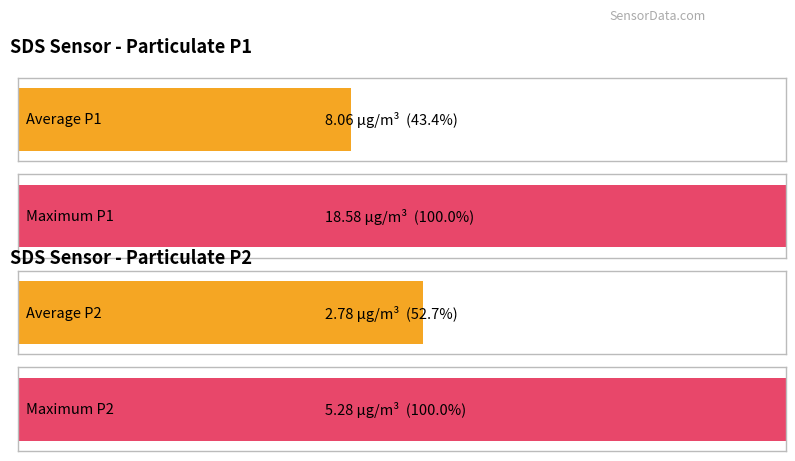

Which series has the widest spread of values?

SDS_P1